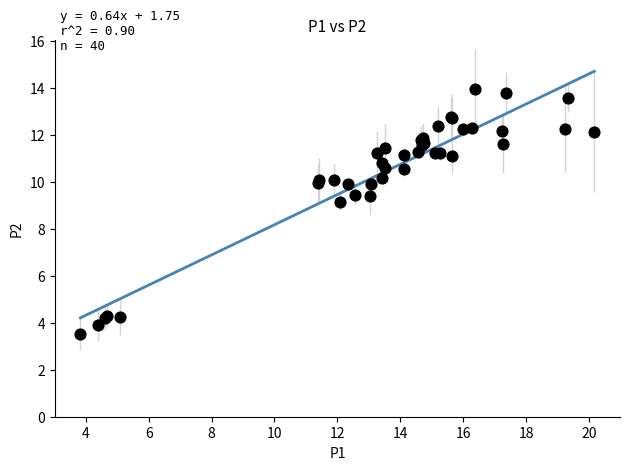

What Y value in the scatter plot is closest to 8?

9.2